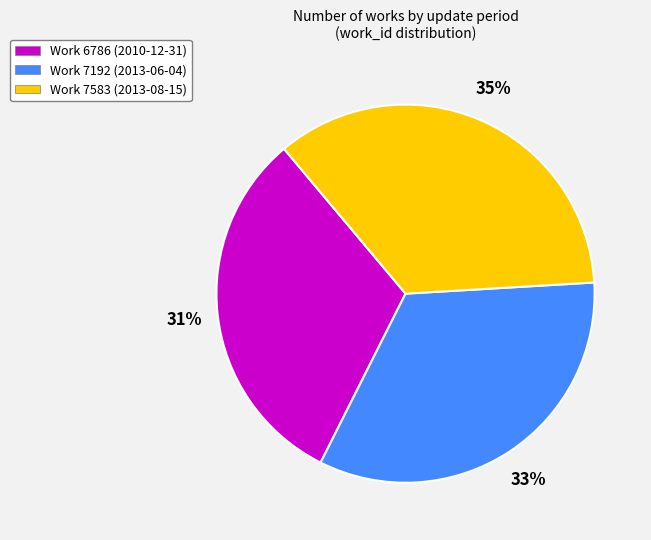

To the nearest percent, what is the combined percentage of Work 6786 (2010-12-31) and Work 7192 (2013-06-04)?

65%